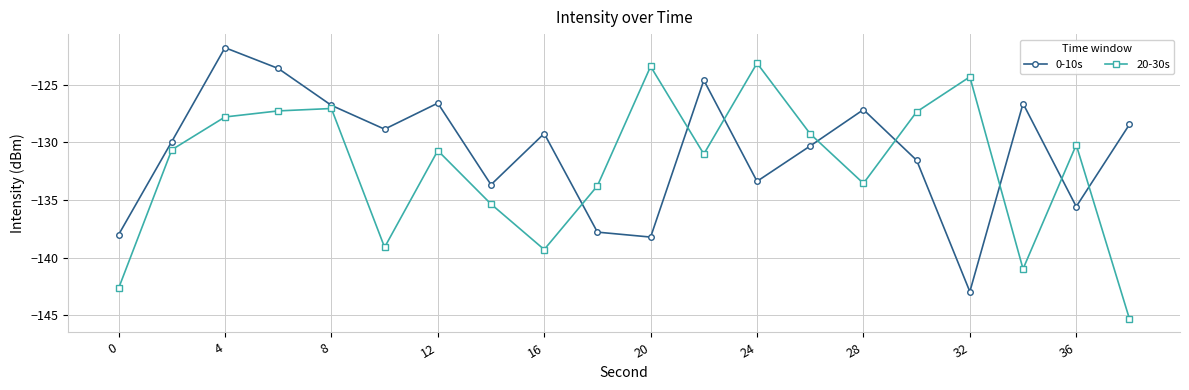

What is the value of the 20-30s point at the 3rd from the left?

-127.8